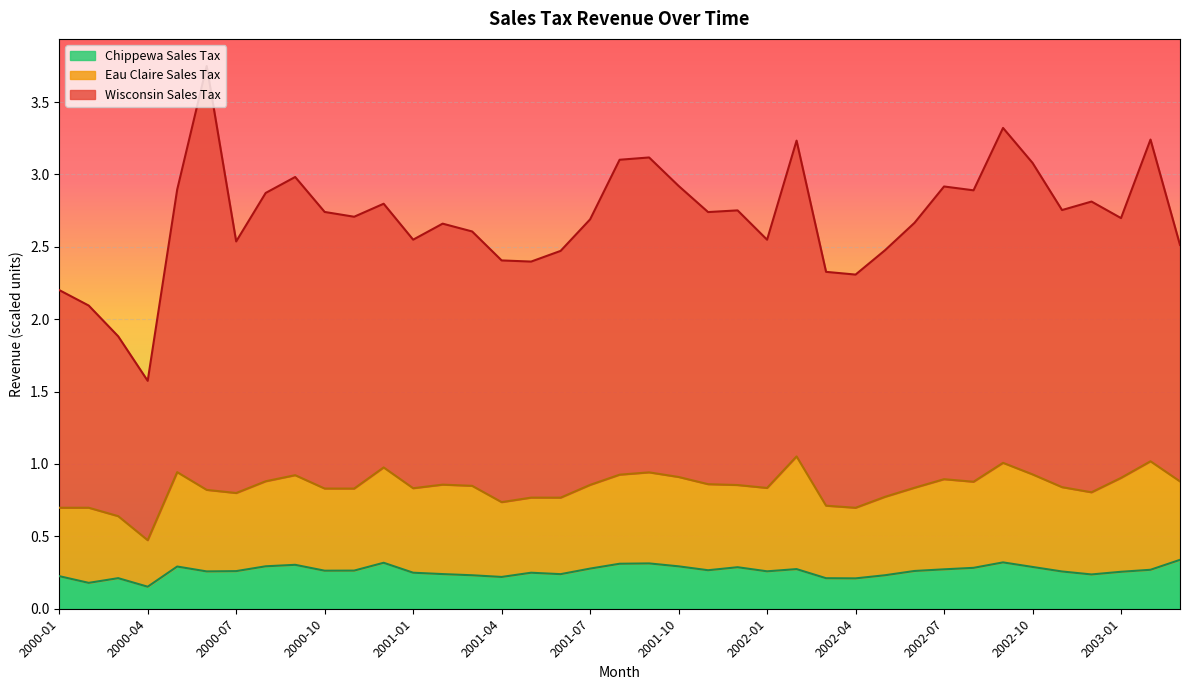

What is the difference between the maximum and minimum values in the Wisconsin Sales Tax series?

2.2